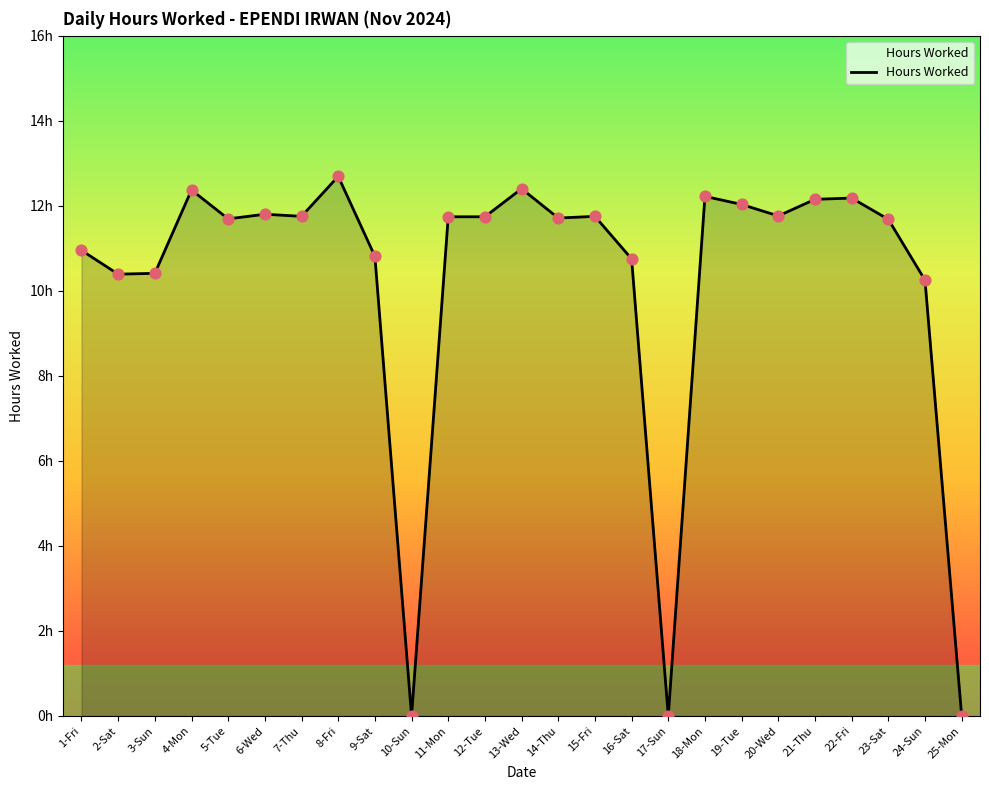

Approximately how many times larger is the value at 6-Wed compared to 18-Mon?

1.0